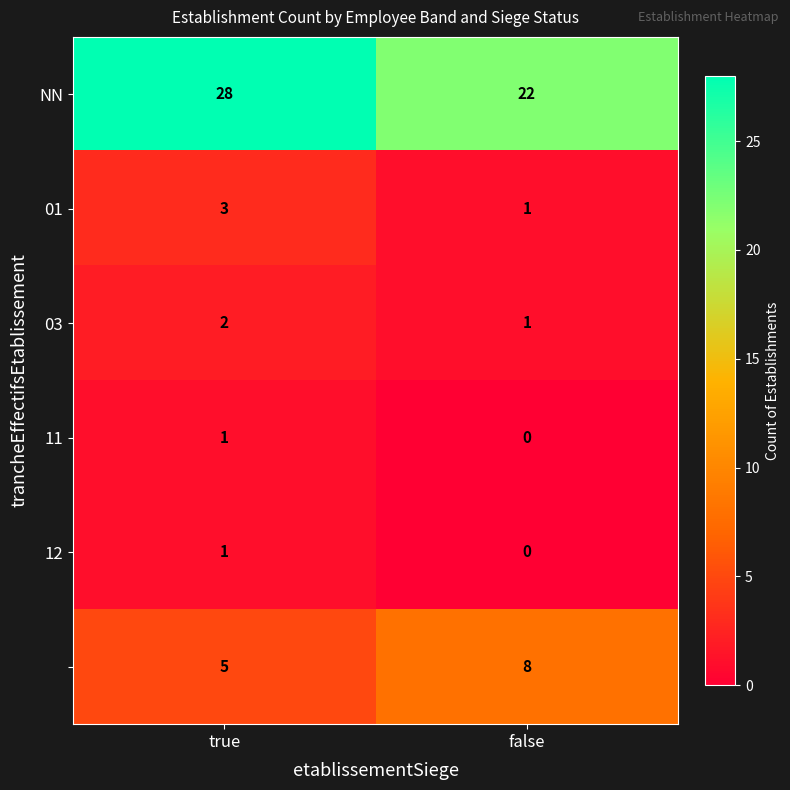

Count the number of data series in this chart.

6